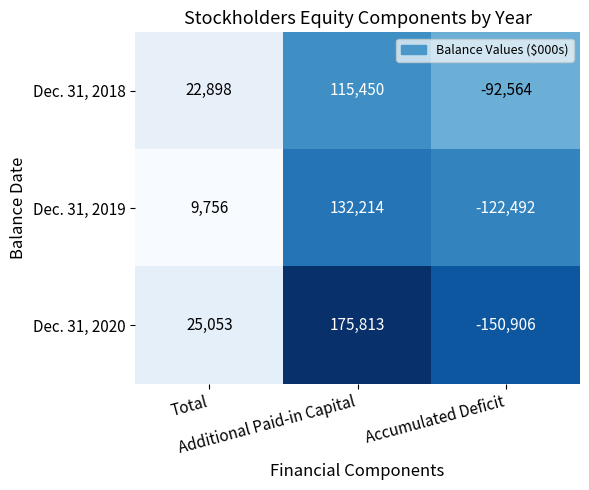

What is the greatest value displayed?

175813